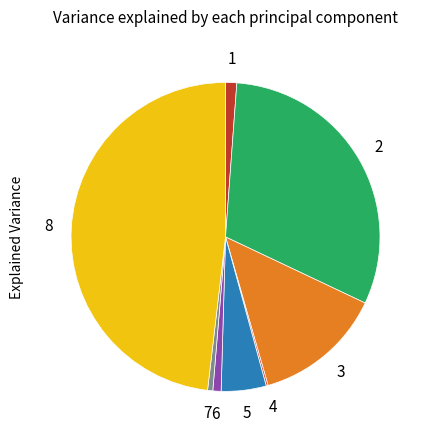

Does any single category account for the majority?

No